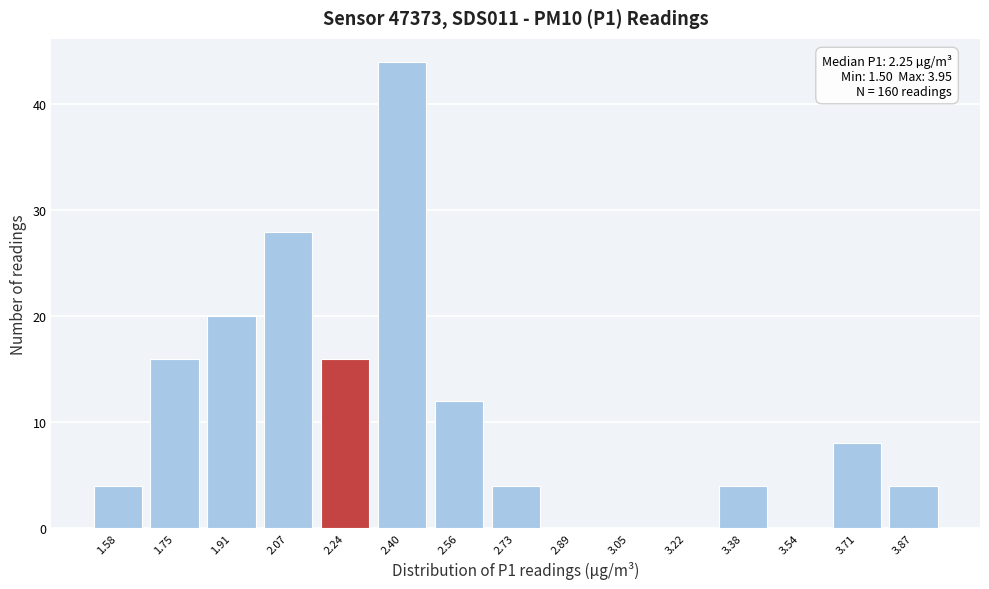

Over which range of the x-axis is the bar tallest?

2.32 to 2.48